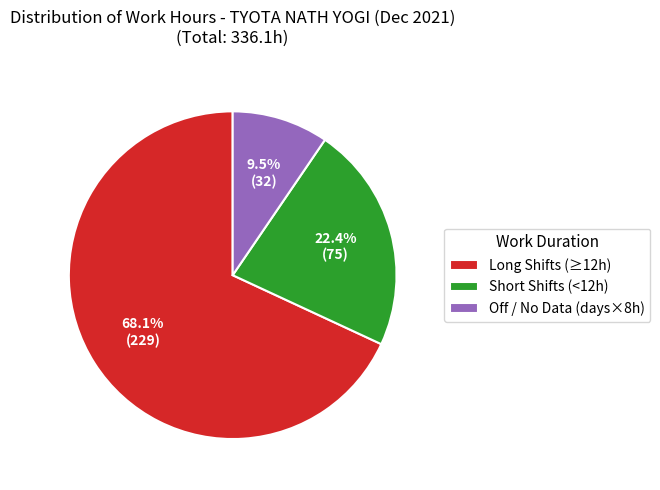

Rank the categories by value from highest to lowest.

Long Shifts (≥12h), Short Shifts (<12h), Off / No Data (days×8h)